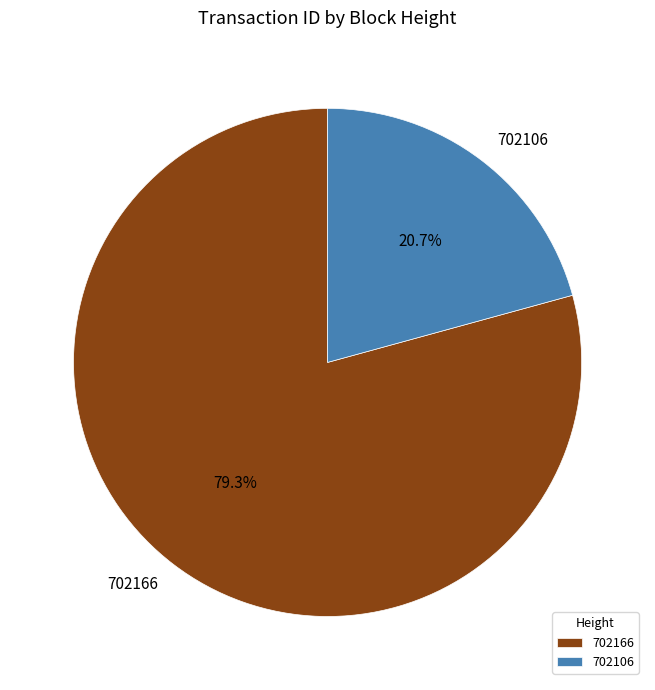

To the nearest percent, what portion does 702106 represent?

21%